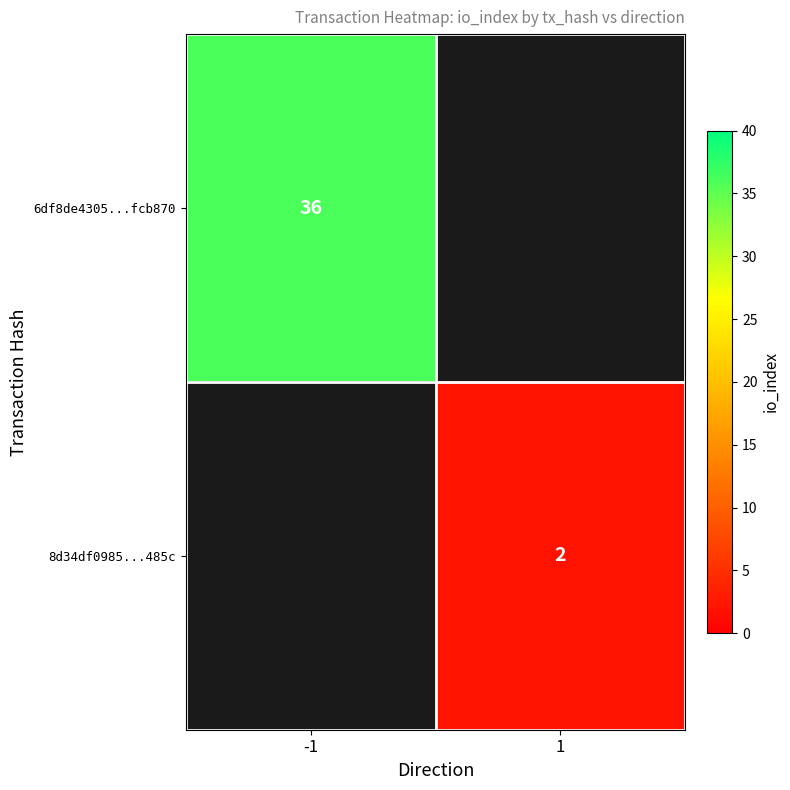

True or false: 8d34df0985...485c has a value of 3 at 1.

False